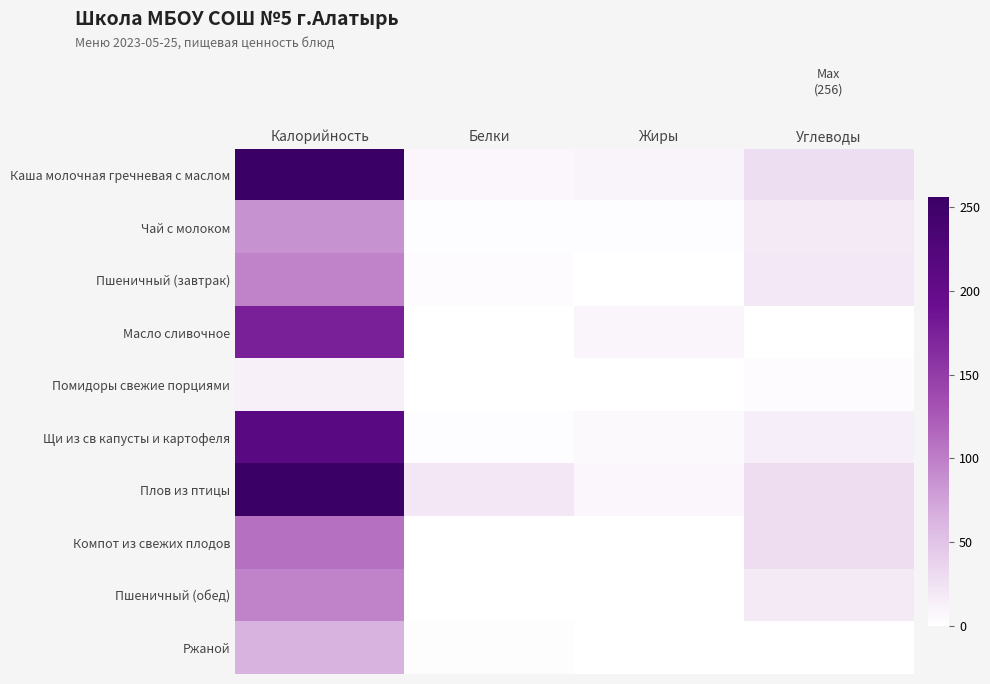

Between Калорийность and Углеводы, which is larger?

Калорийность